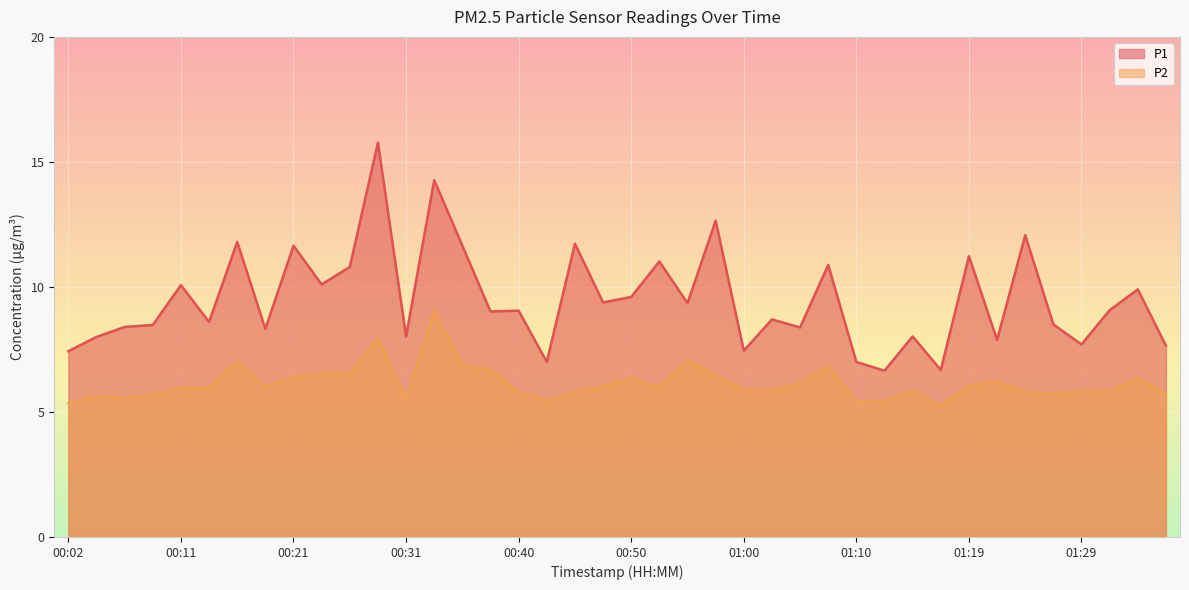

True or false: P1 and P2 cross at least once.

False